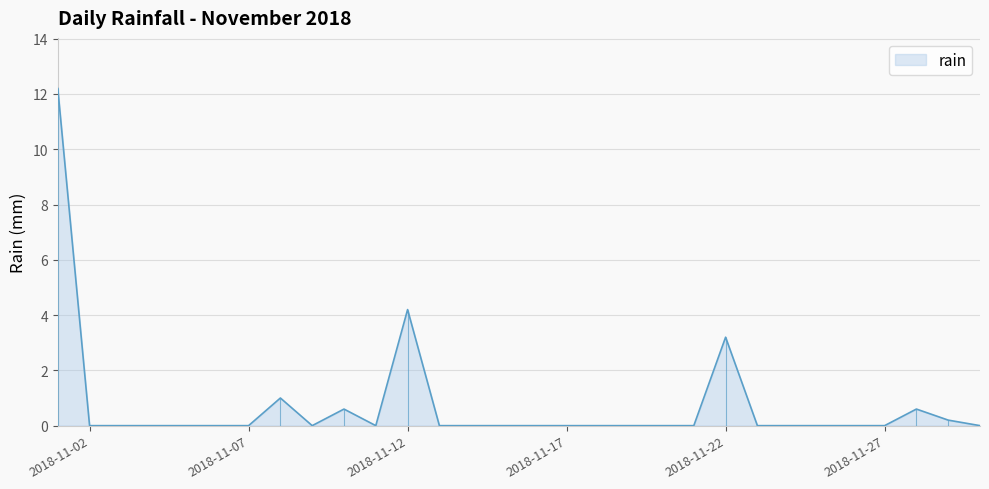

Rank the categories by value from highest to lowest.

2018-11-01, 2018-11-12, 2018-11-22, 2018-11-08, 2018-11-10, 2018-11-28, 2018-11-29, 2018-11-02, 2018-11-03, 2018-11-04, 2018-11-05, 2018-11-06, 2018-11-07, 2018-11-09, 2018-11-11, 2018-11-13, 2018-11-14, 2018-11-15, 2018-11-16, 2018-11-17, 2018-11-18, 2018-11-19, 2018-11-20, 2018-11-21, 2018-11-23, 2018-11-24, 2018-11-25, 2018-11-26, 2018-11-27, 2018-11-30